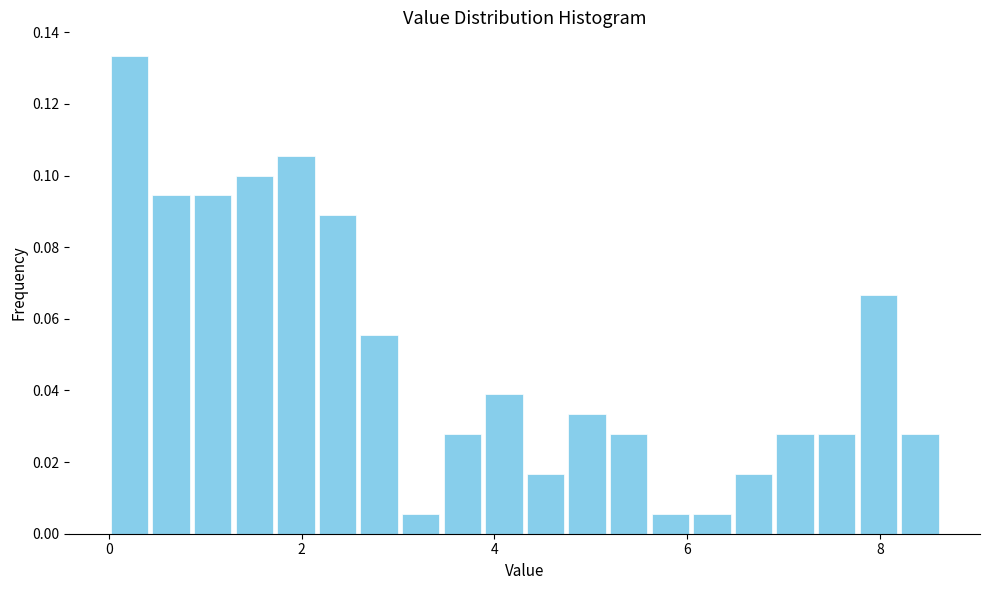

Read against the x-axis, roughly where is the centre of the tallest bar?

0.2